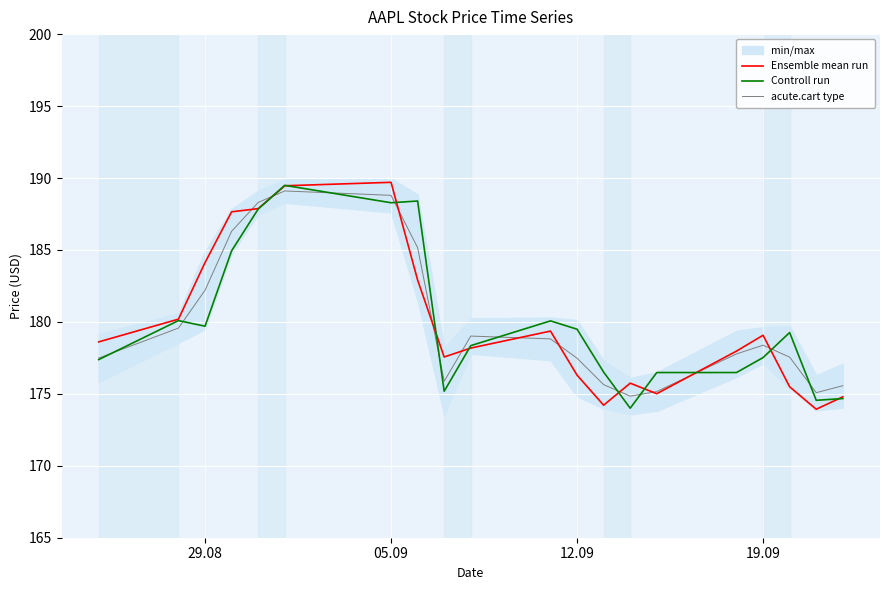

How many lines are shown in the chart?

3